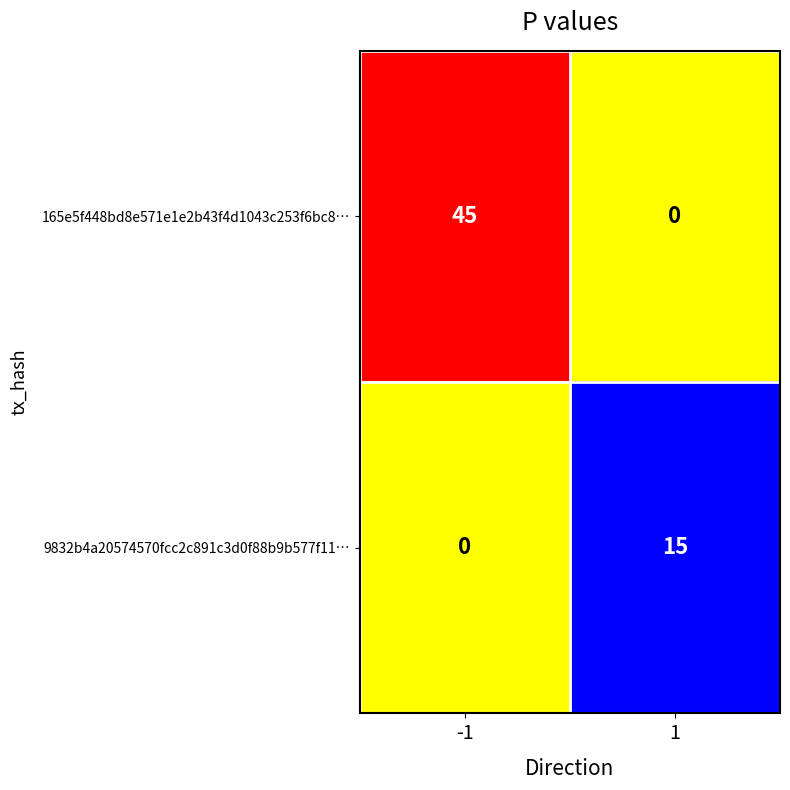

The value of 9832b4a20574570fcc2c891c3d0f88b9b577f11… at 1 is 10. True or false?

False